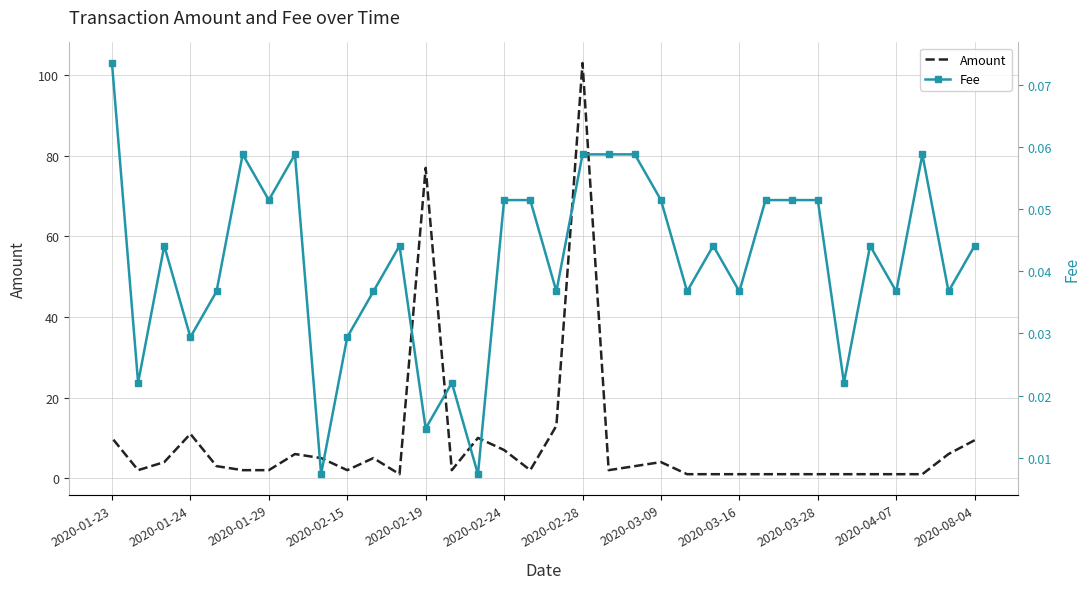

How many series are shown in this chart?

2